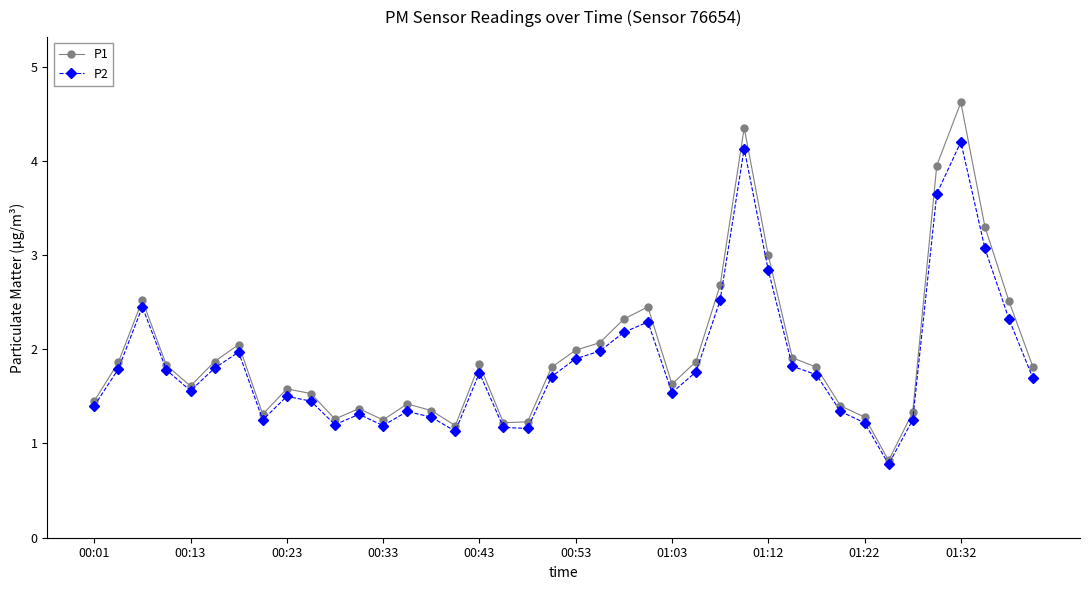

Does the chart display data point markers on the line(s)?

Yes